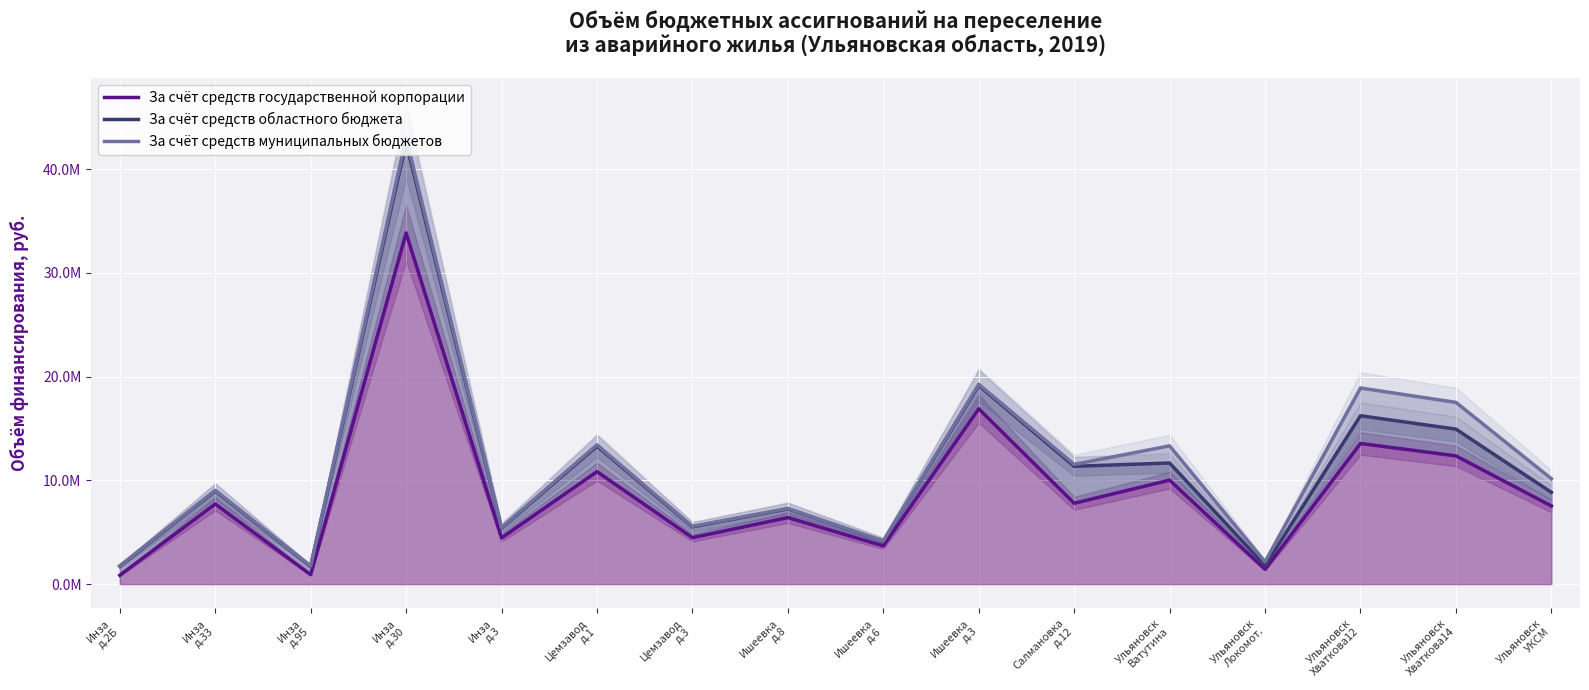

How many lines are shown in the chart?

3